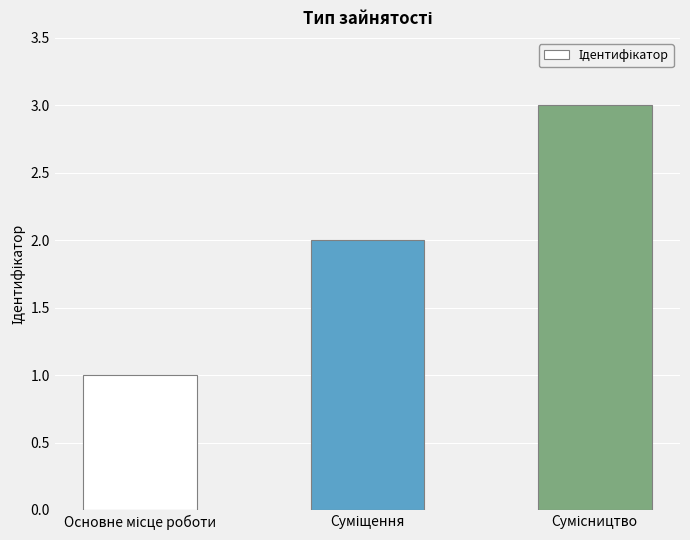

What is the sum of all values?

6